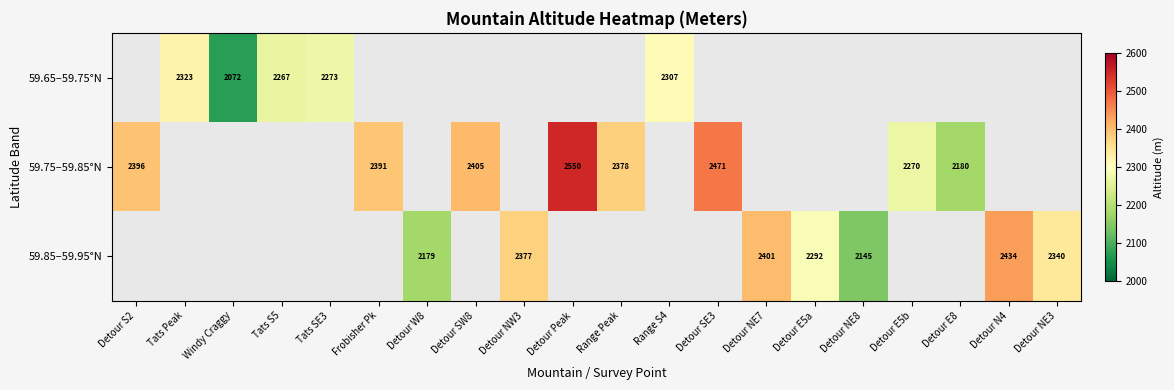

The 59.85–59.95°N series shows 2377 at Detour NW3. True or false?

True